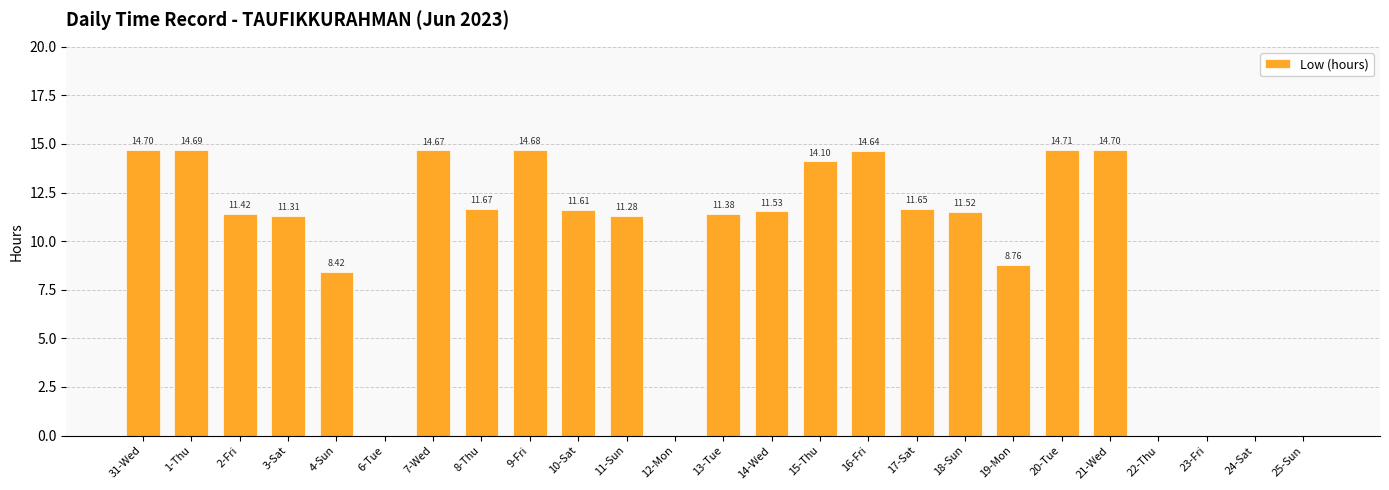

What is the sum of the values at 4-Sun and 7-Wed?

23.1